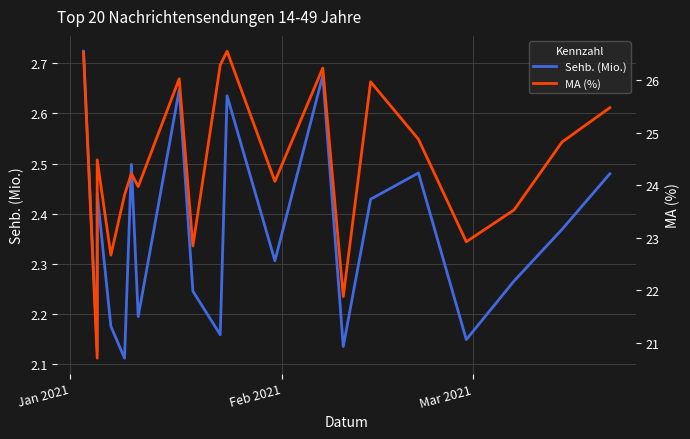

True or false: Sehb. (Mio.) has more than 2 interior local peaks.

True